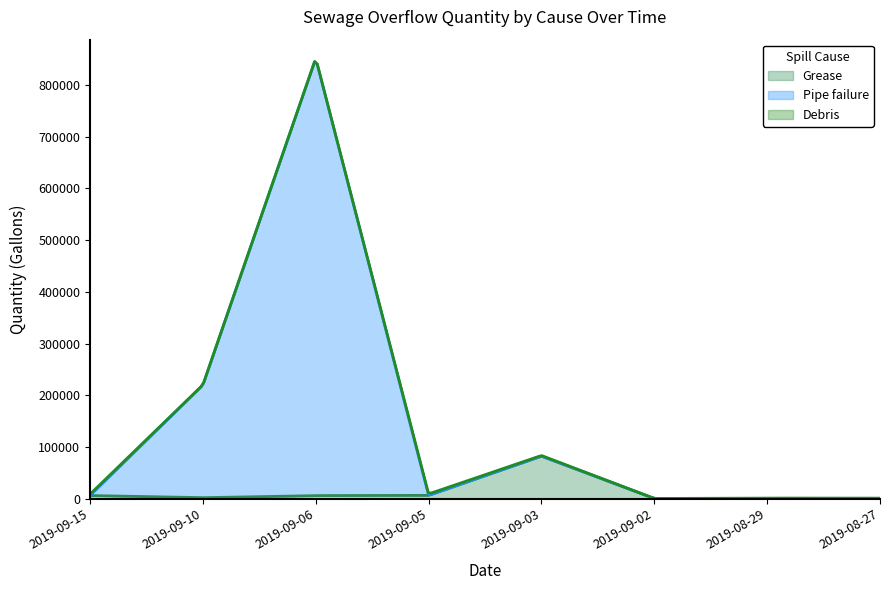

The value of Pipe failure at 2019-08-27 is 0. True or false?

True